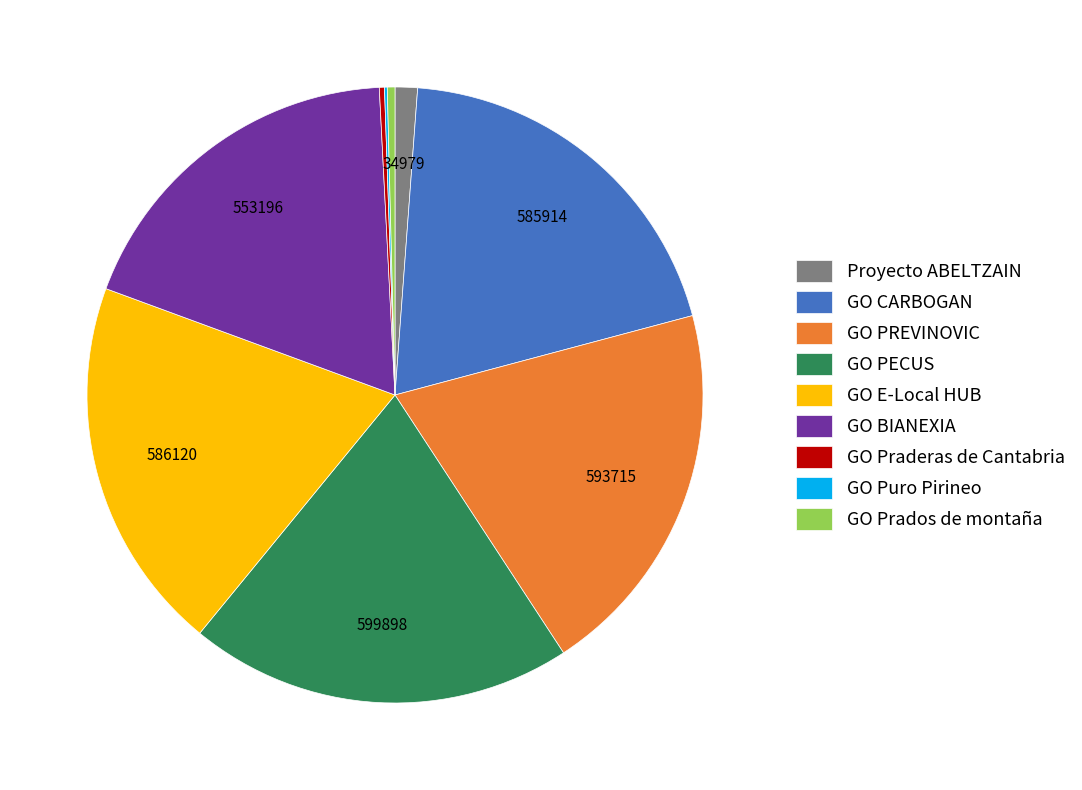

True or false: GO PECUS accounts for 20% of the total.

True